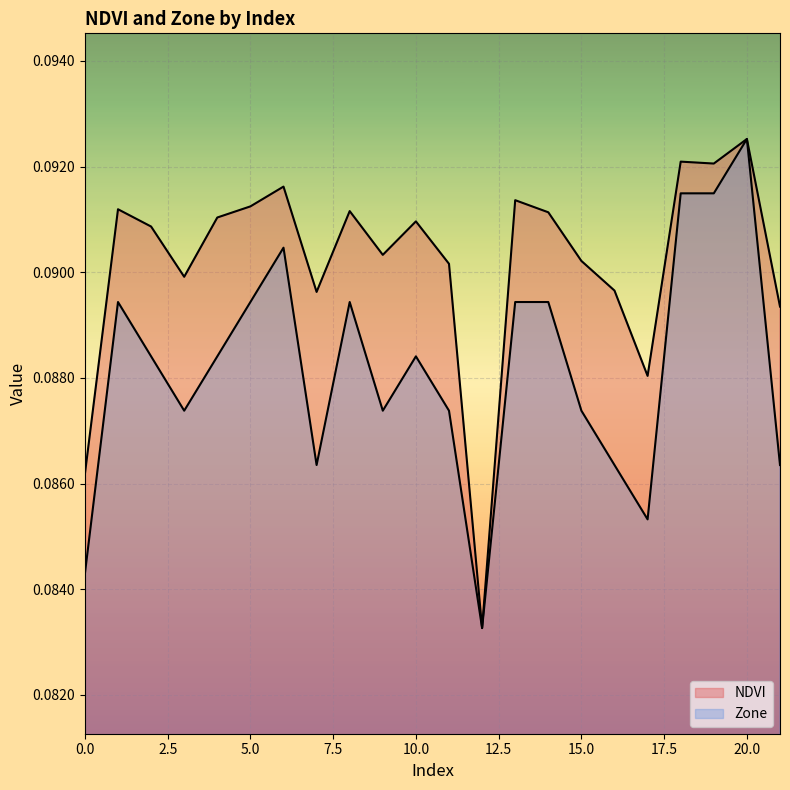

Rank the series by their maximum value, from lowest to highest.

NDVI, Zone